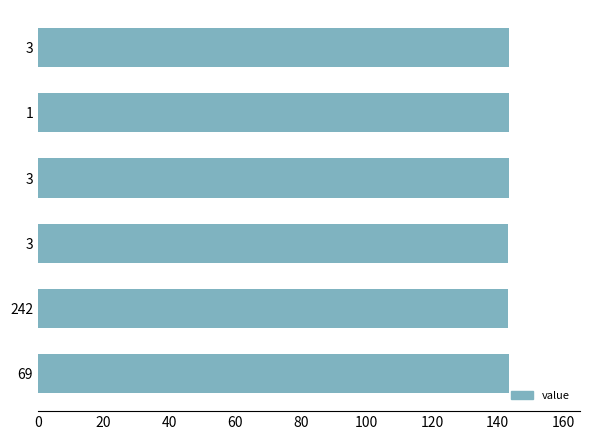

Count the number of data series in this chart.

1